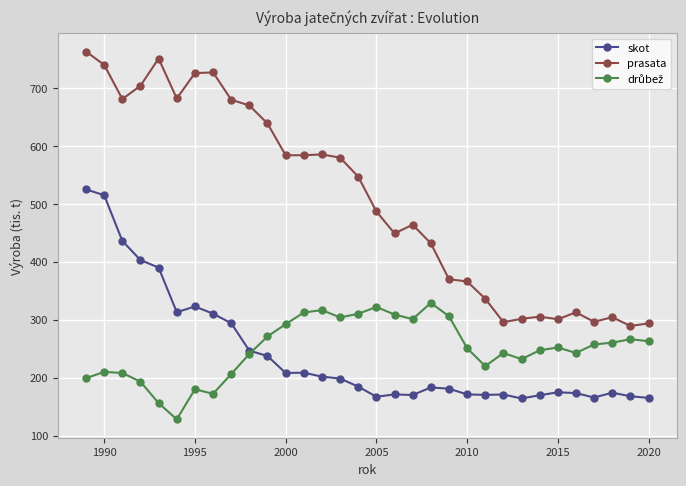

Which series has the largest range (max minus min)?

prasata